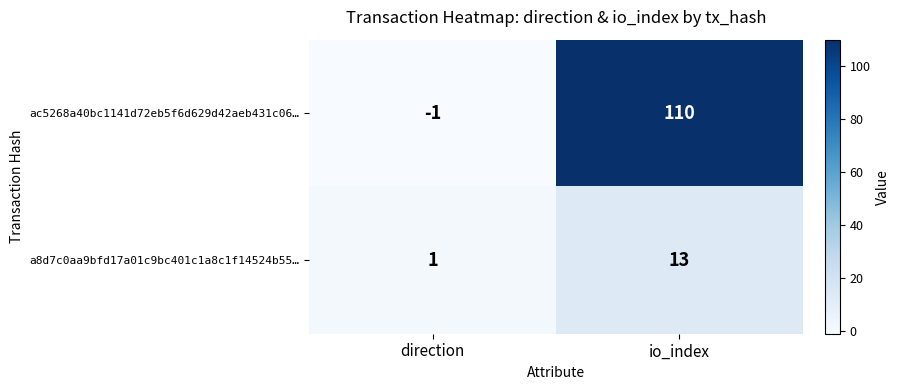

The ac5268a40bc1141d72eb5f6d629d42aeb431c06… series shows -2 at direction. True or false?

False